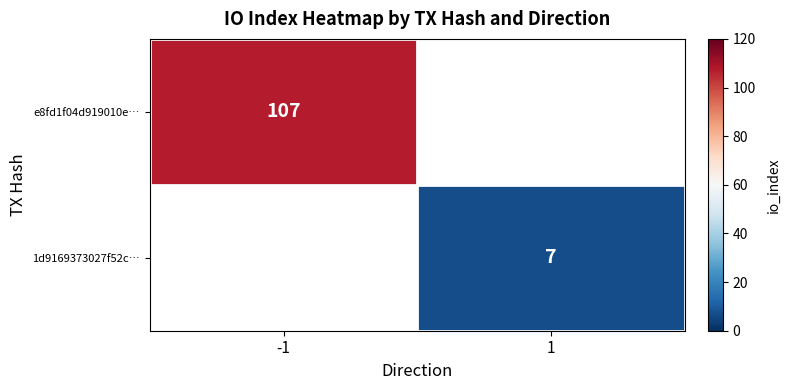

True or false: e8fd1f04d919010e… has a value of 43 at -1.

False